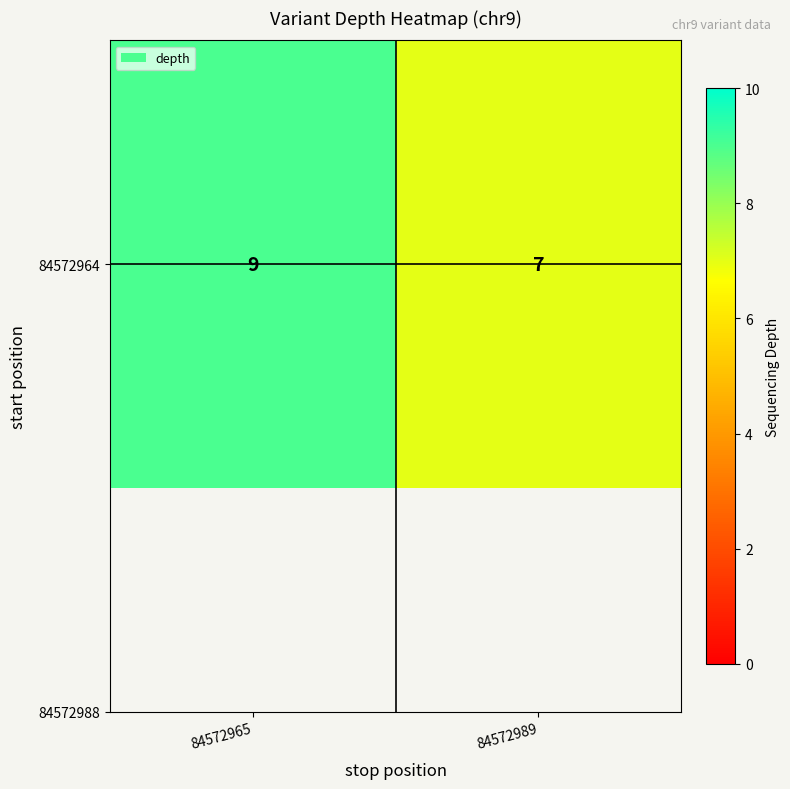

Rank the categories by value from lowest to highest.

84572989, 84572965